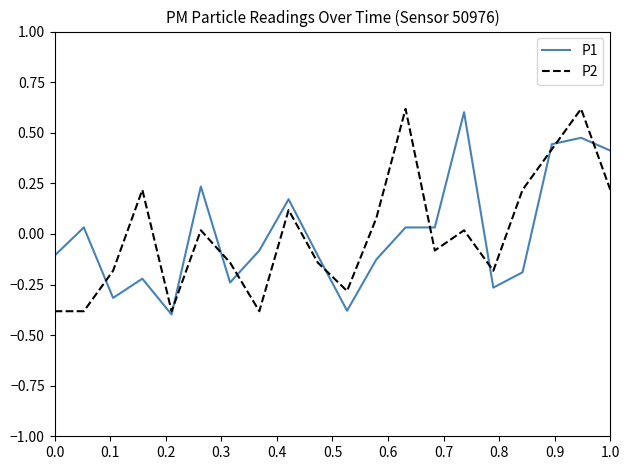

Which series has the largest range (max minus min)?

P1